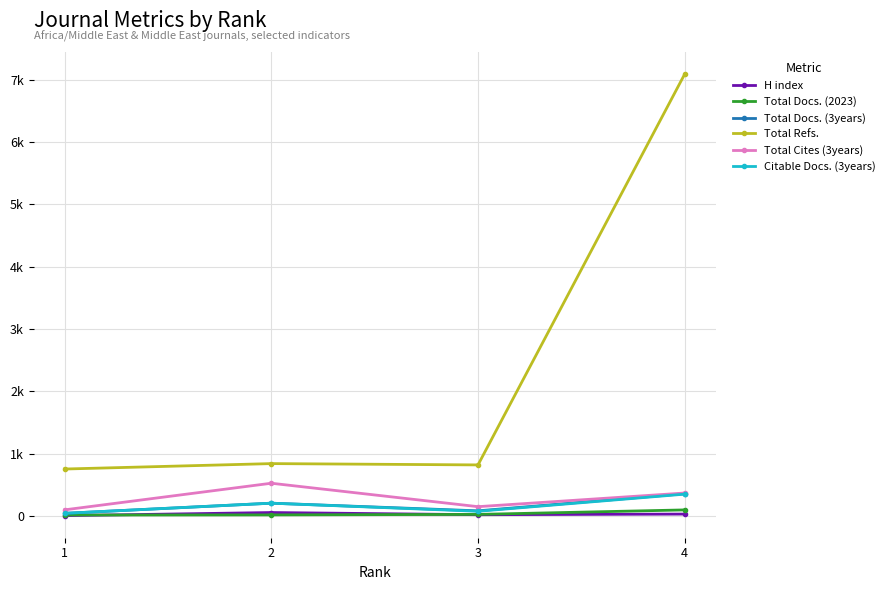

At which label does Total Docs. (3years) reach its peak?

4